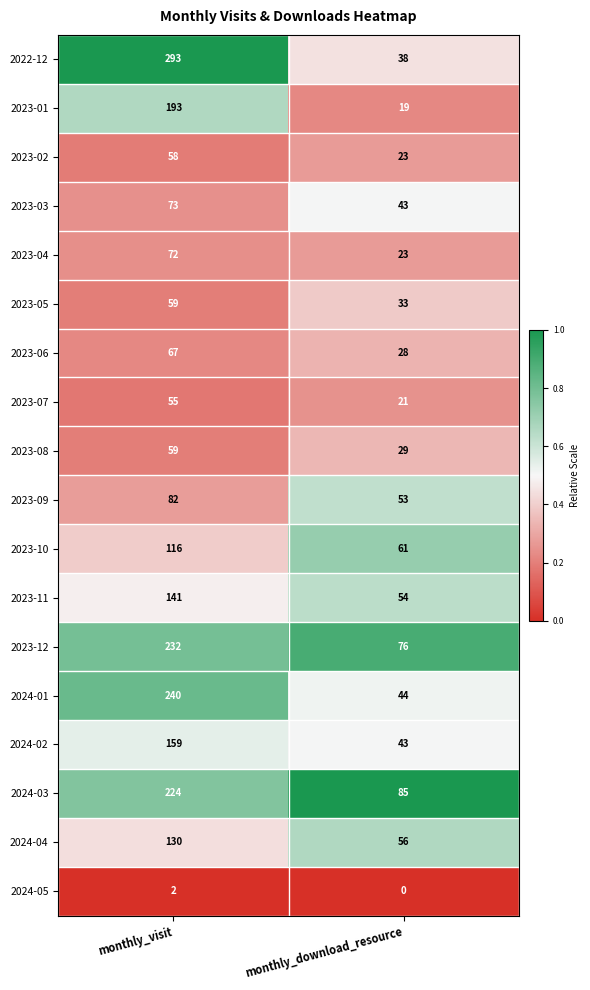

List the labels in order of 2024-05 value, largest first.

monthly_visit, monthly_download_resource